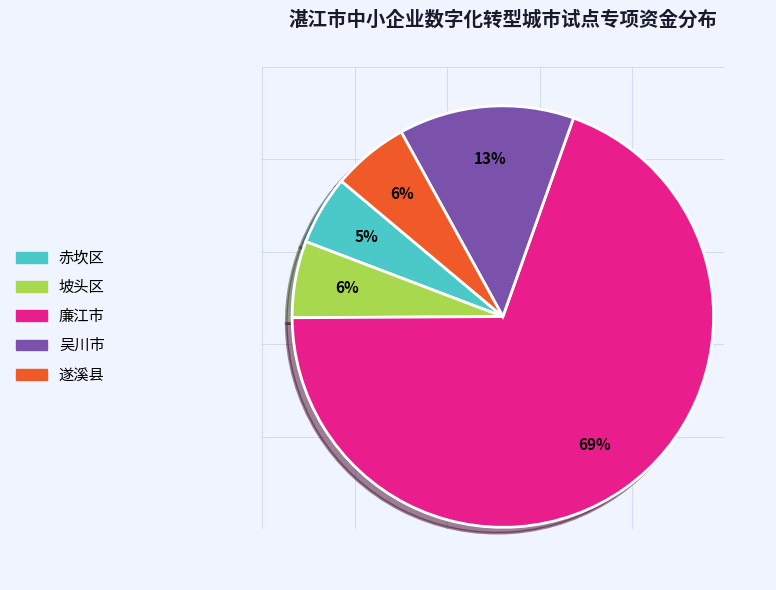

Do 吴川市 and 遂溪县 together represent more than half of the pie?

No